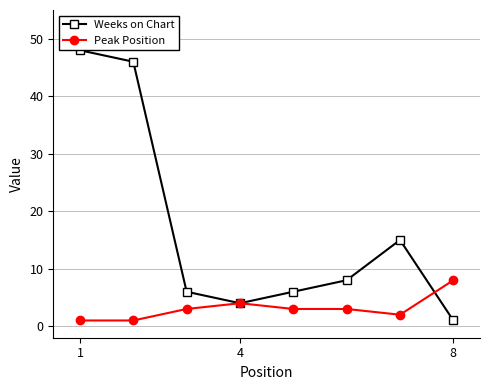

List the series in order of their peak value, lowest first.

Peak Position, Weeks on Chart